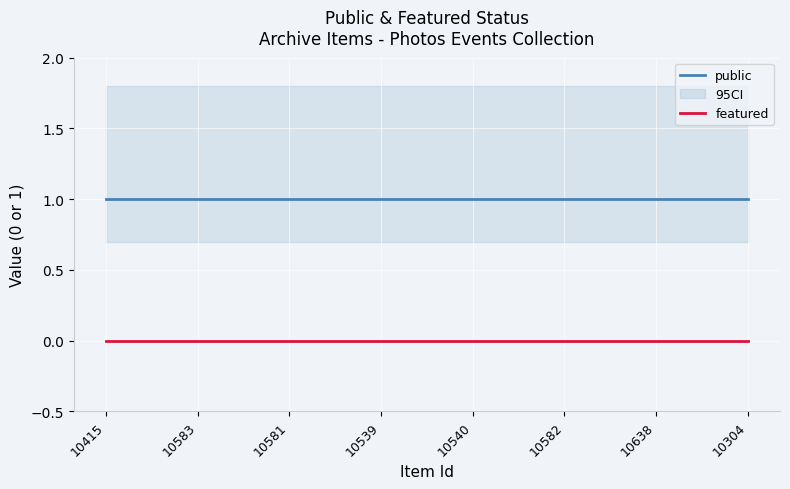

Is the value of public at 10304 greater than the value of featured at 10304?

Yes